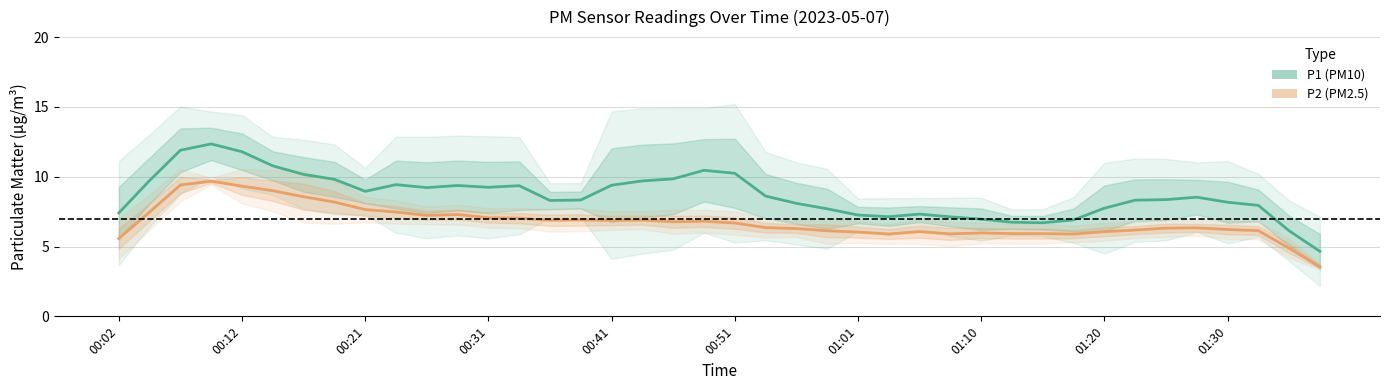

True or false: P2 (PM2.5) and P1 (PM10) cross at least once.

False